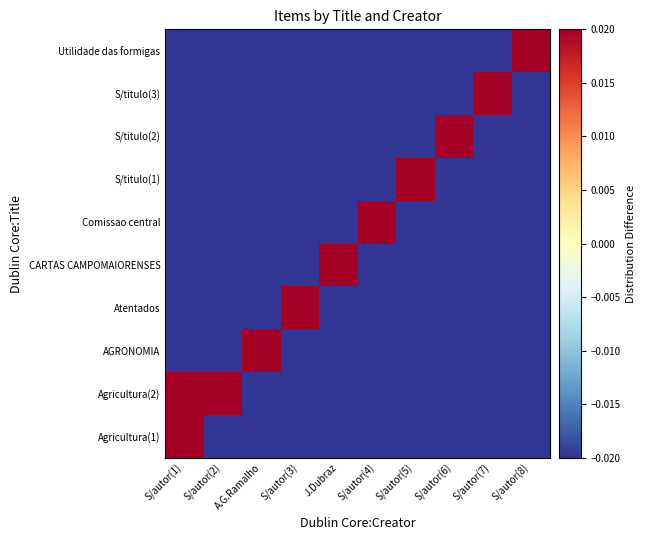

Count the number of data series in this chart.

10